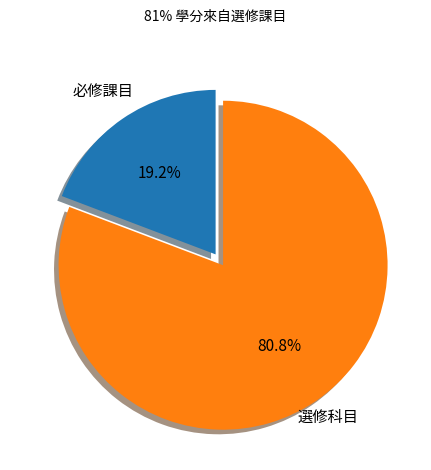

What percentage is NOT represented by 必修課目?

80.8%